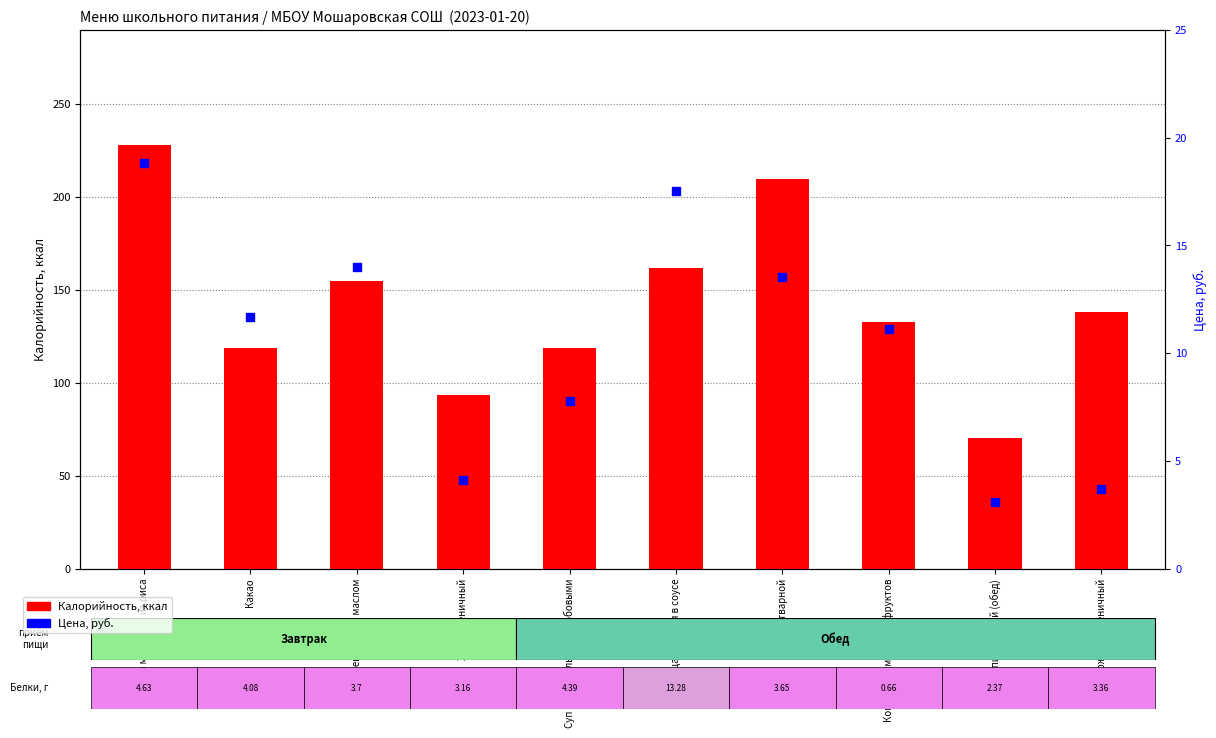

At which category is the sum across all series the highest?

Каша молочная из риса